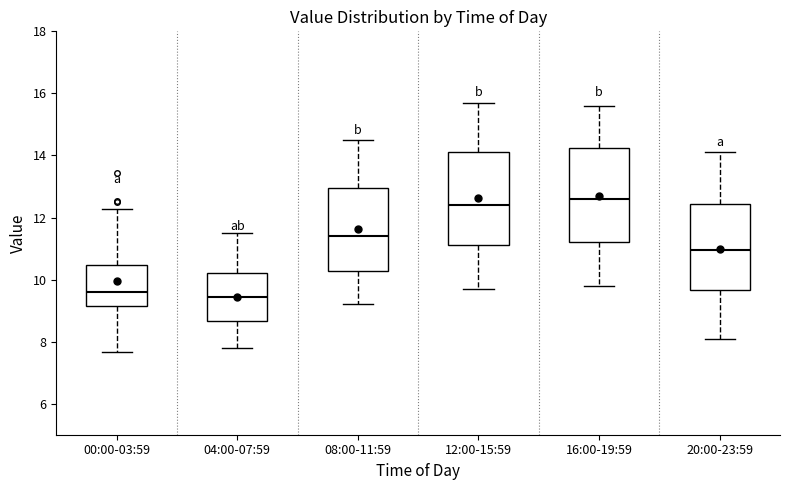

Reading left to right, transcribe this box plot: for each box, give where its median line is, the range the box spans, and where its two whiskers end, as read against the y-axis. The values are not printed on the chart, so give them approximately, as read against the axis.

00:00-03:59: median 9.6, box 9.2 to 10.4, whiskers 7.6 to 12.2
04:00-07:59: median 9.4, box 8.6 to 10.2, whiskers 7.8 to 11.6
08:00-11:59: median 11.4, box 10.2 to 13.0, whiskers 9.2 to 14.6
12:00-15:59: median 12.4, box 11.2 to 14.2, whiskers 9.8 to 15.8
16:00-19:59: median 12.6, box 11.2 to 14.2, whiskers 9.8 to 15.6
20:00-23:59: median 11.0, box 9.6 to 12.4, whiskers 8.2 to 14.2